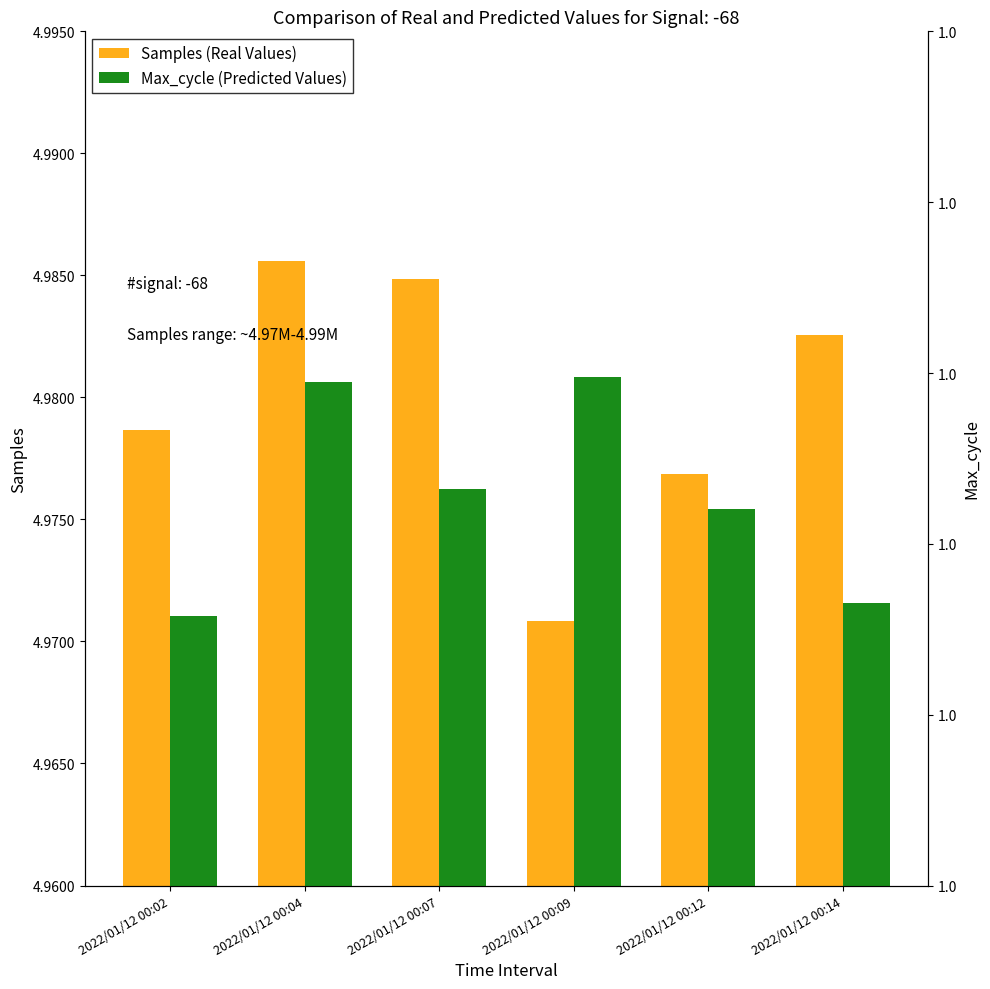

Reading left to right, extract all data points from this chart.

Samples (Real Values): 4978652	4985601	4984849	4970859	4976853	4982572
Max_cycle (Predicted Values): 98580	99947	99323	99974	99204	98653